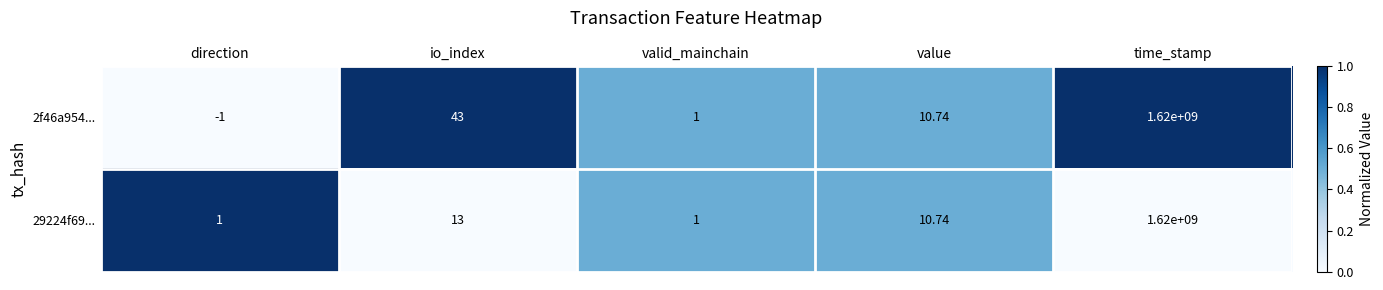

At which category is the sum across all series the highest?

time_stamp